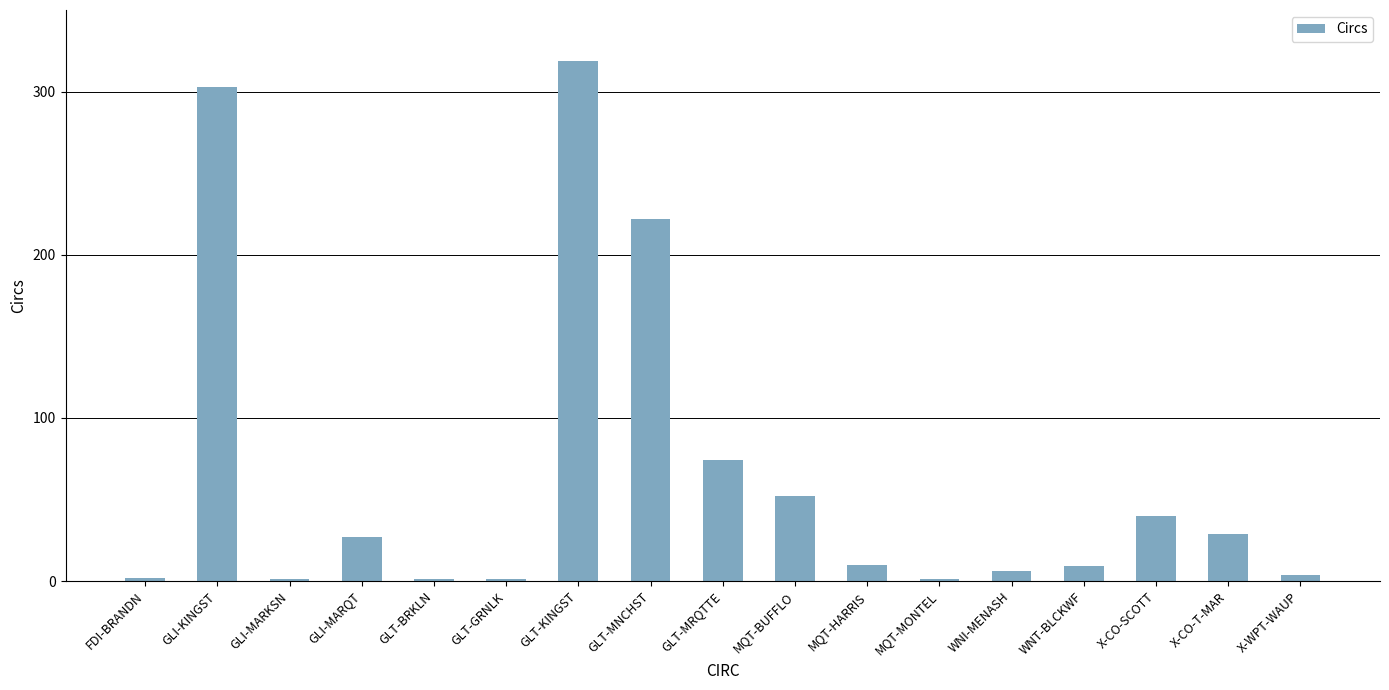

What is the sum of all values?

1101